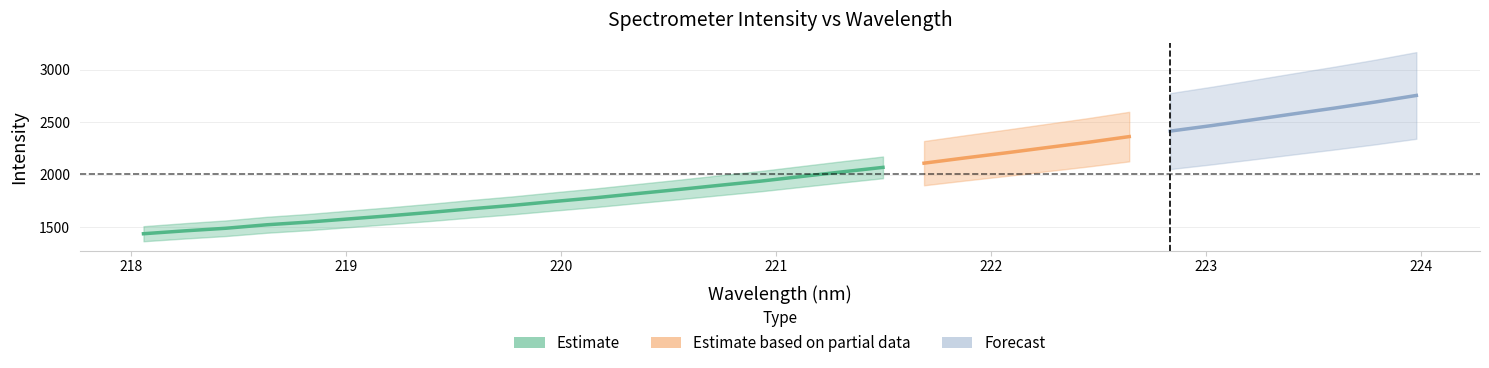

Reading right to left, what are all the values shown in this chart?

x: 31=224.0	30=223.8	29=223.6	28=223.4	27=223.2	26=223.0	25=222.8	24=222.6	23=222.5	22=222.3	21=222.1	20=221.9	19=221.7	18=221.5	17=221.3	16=221.1	15=220.9	14=220.7	13=220.5	12=220.4	11=220.2	10=220.0	9=219.8	8=219.6	7=219.4	6=219.2	5=219.0	4=218.8	3=218.6	2=218.4	1=218.3	0=218.1
y: 31=2756.7	30=2694.1	29=2635.9	28=2580.5	27=2523.9	26=2468.7	25=2416.6	24=2364.2	23=2309.6	22=2259.8	21=2209.2	20=2160.8	19=2110.7	18=2070.5	17=2027.4	16=1982.9	15=1938.3	14=1898.7	13=1858.5	12=1819.9	11=1780.7	10=1745.6	9=1708.8	8=1676.3	7=1641.8	6=1609.3	5=1579.0	4=1548.3	3=1522.8	2=1489.6	1=1464.8	0=1437.4